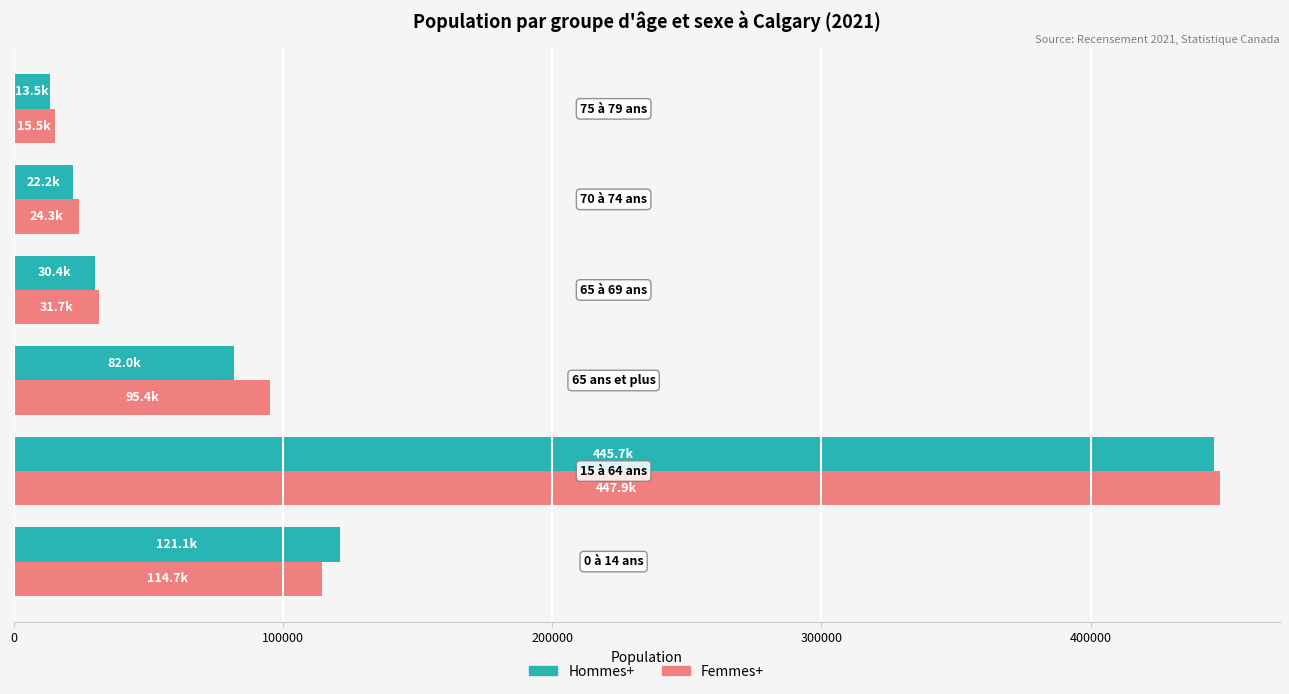

What is the difference between the maximum and minimum values in the Hommes+ series?

432175